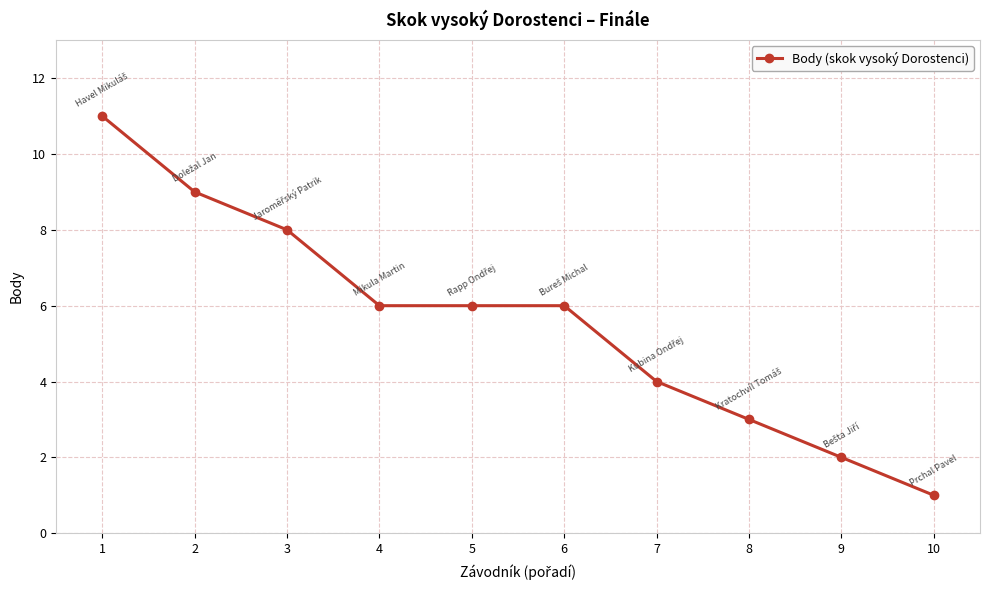

What is the difference between the maximum and minimum values?

10